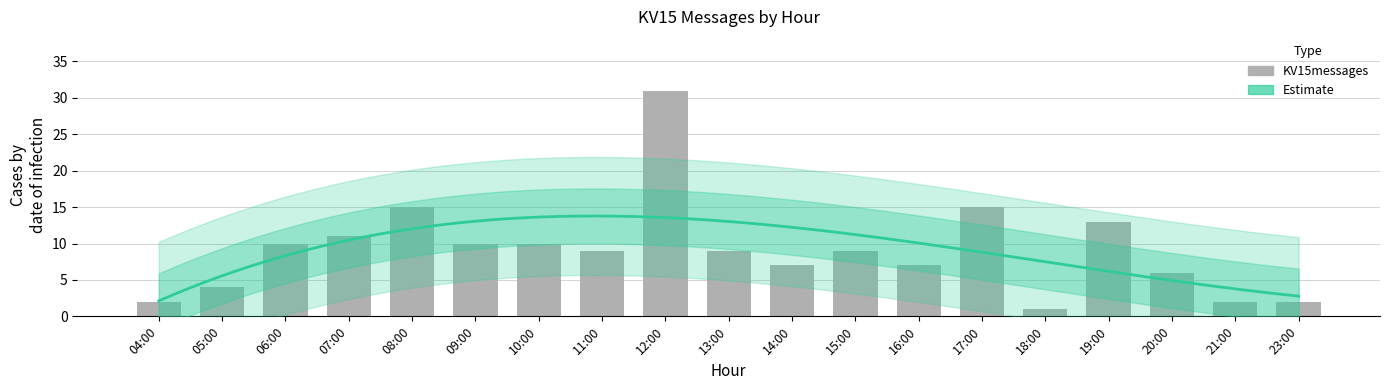

At which category does the chart reach its peak across all series?

12:00